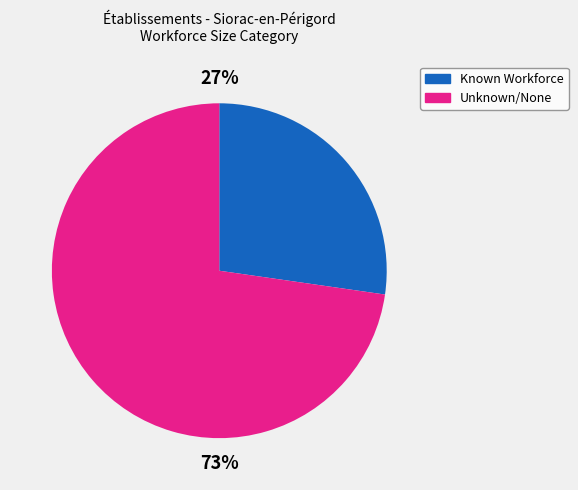

To the nearest percent, what is the average slice percentage?

50%